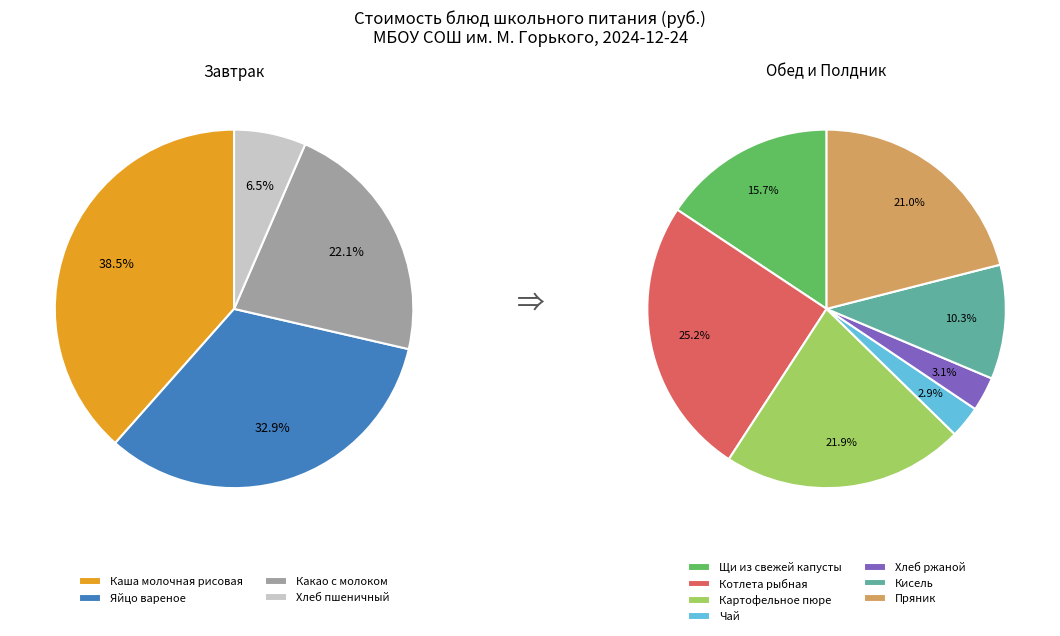

What is the smallest slice in the pie chart?

Чай